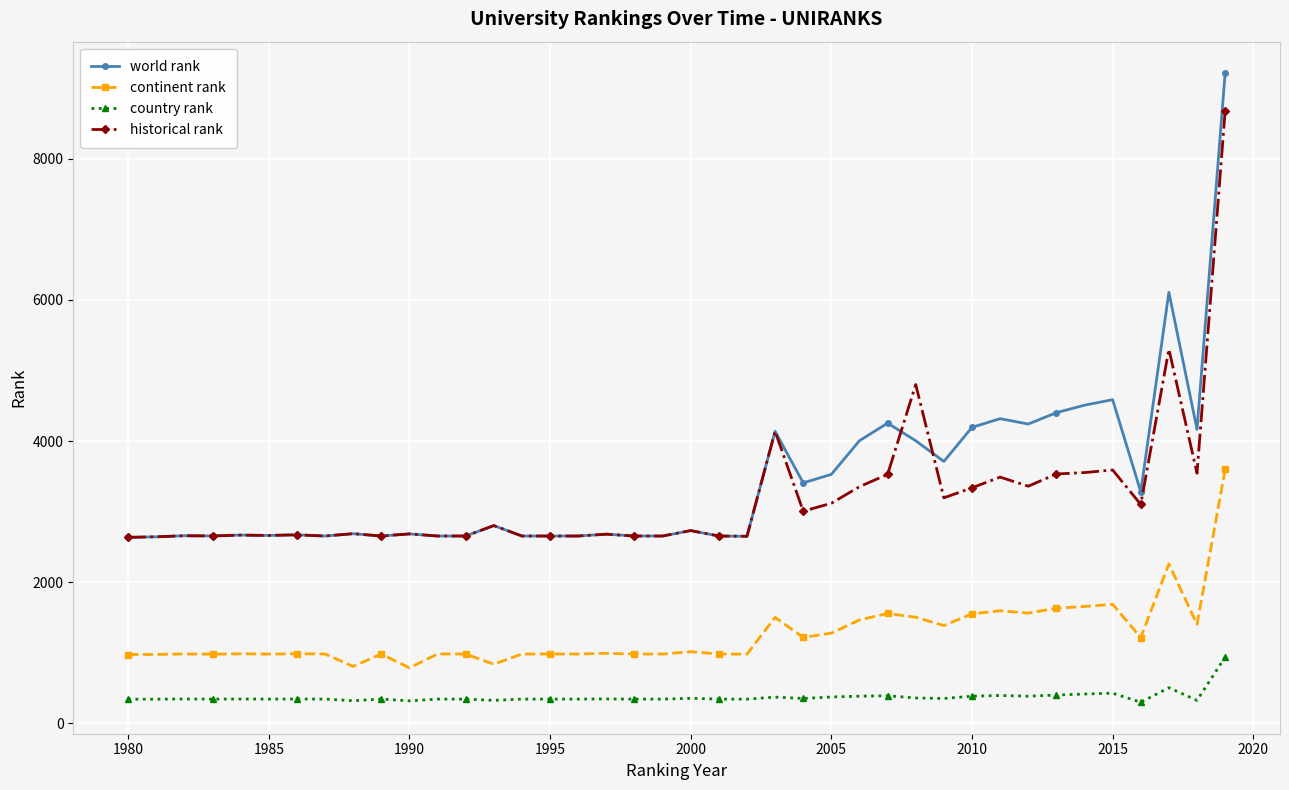

What is the value of the country rank point at the 33rd from the left?

384.0